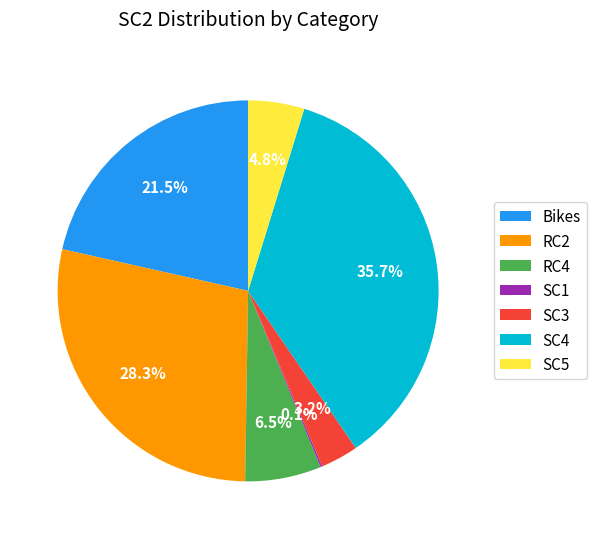

Which has a higher value, RC2 or SC4?

SC4